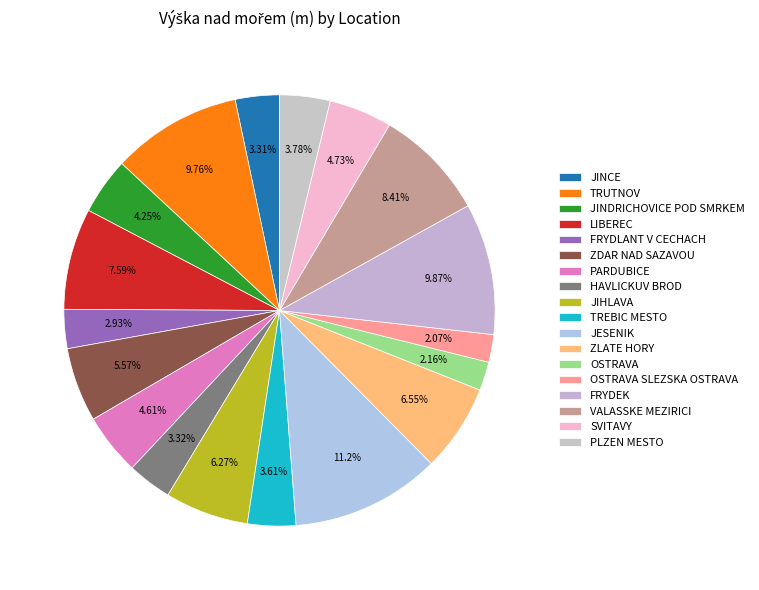

What is the change in value from ZLATE HORY to FRYDEK?

+441